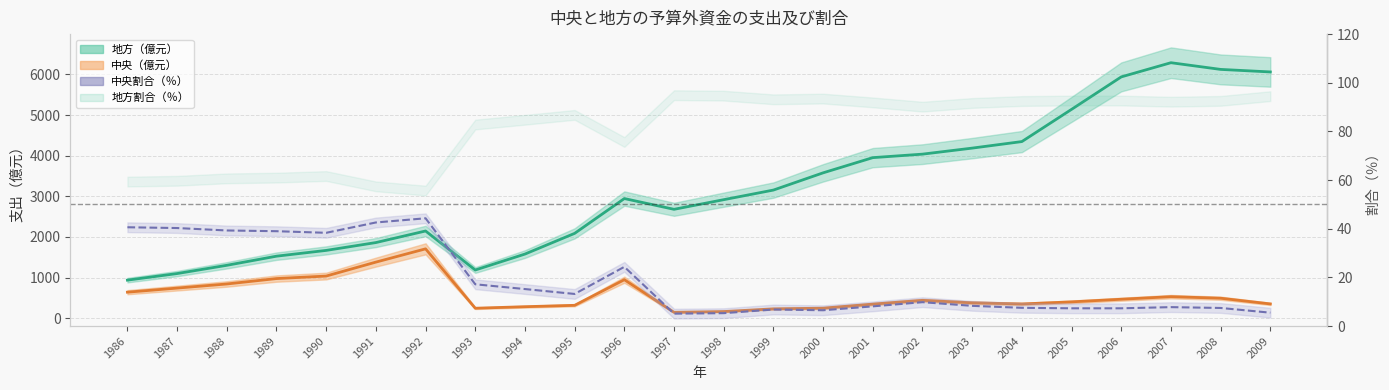

What is the sum of all 中央（億元） values?

13670.8